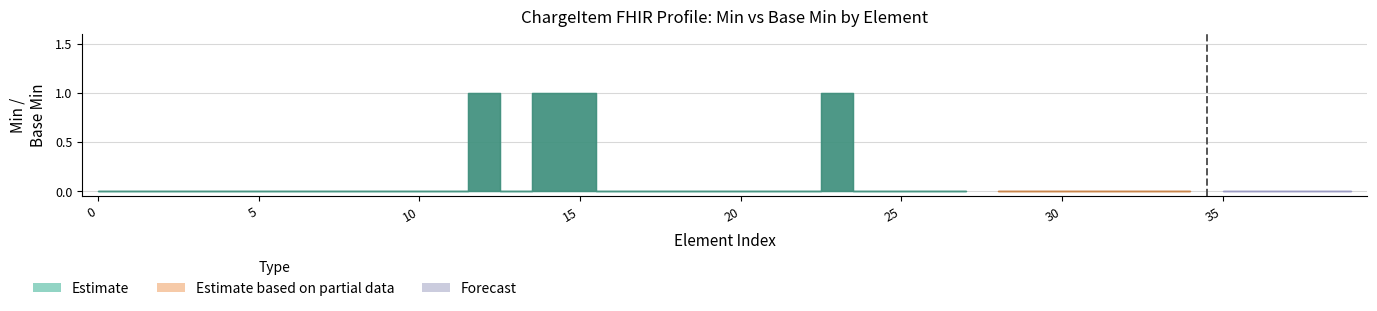

Reading left to right, what are all the values shown in this chart?

Estimate: ChargeItem=0	ChargeItem.id=0	ChargeItem.meta=0	ChargeItem.implicitRules=0	ChargeItem.language=0	ChargeItem.text=0	ChargeItem.contained=0	ChargeItem.extension=0	ChargeItem.modifierExtension=0	ChargeItem.identifier=0	ChargeItem.definitionUri=0	ChargeItem.definitionCanonical=0	ChargeItem.status=1	ChargeItem.partOf=0	ChargeItem.code=1	ChargeItem.subject=1	ChargeItem.encounter=0	ChargeItem.occurrence[x]=0	ChargeItem.performer=0	ChargeItem.performer.id=0	ChargeItem.performer.extension=0	ChargeItem.performer.modifierExtension=0	ChargeItem.performer.function=0	ChargeItem.performer.actor=1	ChargeItem.performingOrganization=0	ChargeItem.requestingOrganization=0	ChargeItem.costCenter=0	ChargeItem.quantity=0	ChargeItem.bodysite=0	ChargeItem.unitPriceComponent=0	ChargeItem.totalPriceComponent=0	ChargeItem.overrideReason=0	ChargeItem.enterer=0	ChargeItem.enteredDate=0	ChargeItem.reason=0	ChargeItem.service=0	ChargeItem.product=0	ChargeItem.account=0	ChargeItem.note=0	ChargeItem.supportingInformation=0
Estimate based on partial data: ChargeItem=0	ChargeItem.id=0	ChargeItem.meta=0	ChargeItem.implicitRules=0	ChargeItem.language=0	ChargeItem.text=0	ChargeItem.contained=0	ChargeItem.extension=0	ChargeItem.modifierExtension=0	ChargeItem.identifier=0	ChargeItem.definitionUri=0	ChargeItem.definitionCanonical=0	ChargeItem.status=0	ChargeItem.partOf=0	ChargeItem.code=0	ChargeItem.subject=0	ChargeItem.encounter=0	ChargeItem.occurrence[x]=0	ChargeItem.performer=0	ChargeItem.performer.id=0	ChargeItem.performer.extension=0	ChargeItem.performer.modifierExtension=0	ChargeItem.performer.function=0	ChargeItem.performer.actor=0	ChargeItem.performingOrganization=0	ChargeItem.requestingOrganization=0	ChargeItem.costCenter=0	ChargeItem.quantity=0	ChargeItem.bodysite=0	ChargeItem.unitPriceComponent=0	ChargeItem.totalPriceComponent=0	ChargeItem.overrideReason=0	ChargeItem.enterer=0	ChargeItem.enteredDate=0	ChargeItem.reason=0	ChargeItem.service=0	ChargeItem.product=0	ChargeItem.account=0	ChargeItem.note=0	ChargeItem.supportingInformation=0
Forecast: ChargeItem=0	ChargeItem.id=0	ChargeItem.meta=0	ChargeItem.implicitRules=0	ChargeItem.language=0	ChargeItem.text=0	ChargeItem.contained=0	ChargeItem.extension=0	ChargeItem.modifierExtension=0	ChargeItem.identifier=0	ChargeItem.definitionUri=0	ChargeItem.definitionCanonical=0	ChargeItem.status=0	ChargeItem.partOf=0	ChargeItem.code=0	ChargeItem.subject=0	ChargeItem.encounter=0	ChargeItem.occurrence[x]=0	ChargeItem.performer=0	ChargeItem.performer.id=0	ChargeItem.performer.extension=0	ChargeItem.performer.modifierExtension=0	ChargeItem.performer.function=0	ChargeItem.performer.actor=0	ChargeItem.performingOrganization=0	ChargeItem.requestingOrganization=0	ChargeItem.costCenter=0	ChargeItem.quantity=0	ChargeItem.bodysite=0	ChargeItem.unitPriceComponent=0	ChargeItem.totalPriceComponent=0	ChargeItem.overrideReason=0	ChargeItem.enterer=0	ChargeItem.enteredDate=0	ChargeItem.reason=0	ChargeItem.service=0	ChargeItem.product=0	ChargeItem.account=0	ChargeItem.note=0	ChargeItem.supportingInformation=0